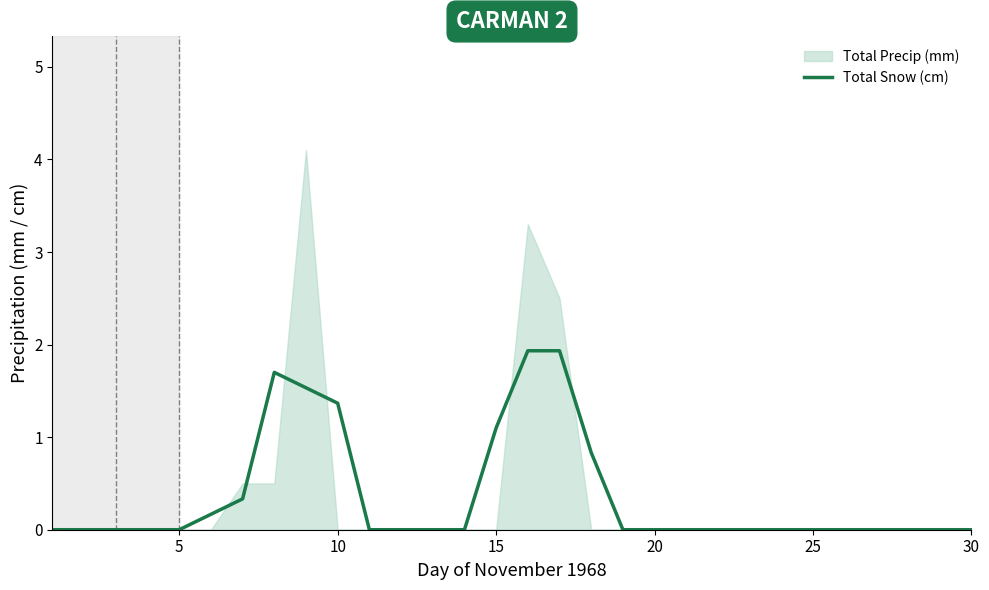

What is the average value?

0.4